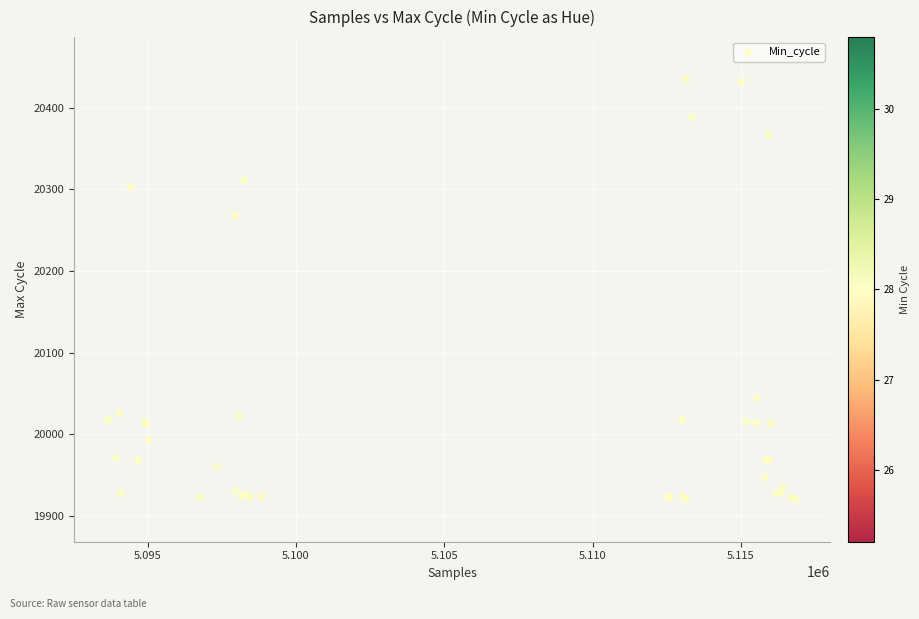

What Y value in the scatter plot is closest to 20177?

20268